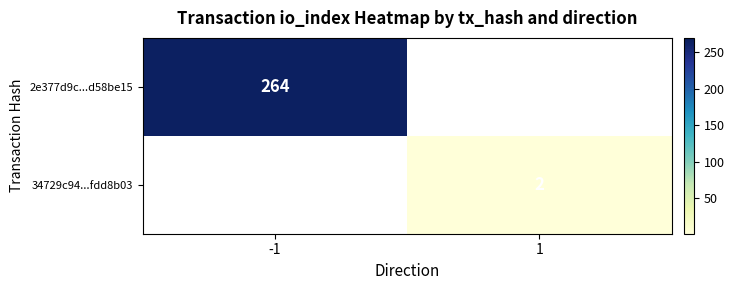

True or false: 2e377d9c...d58be15 has a value of 264 at -1.

True